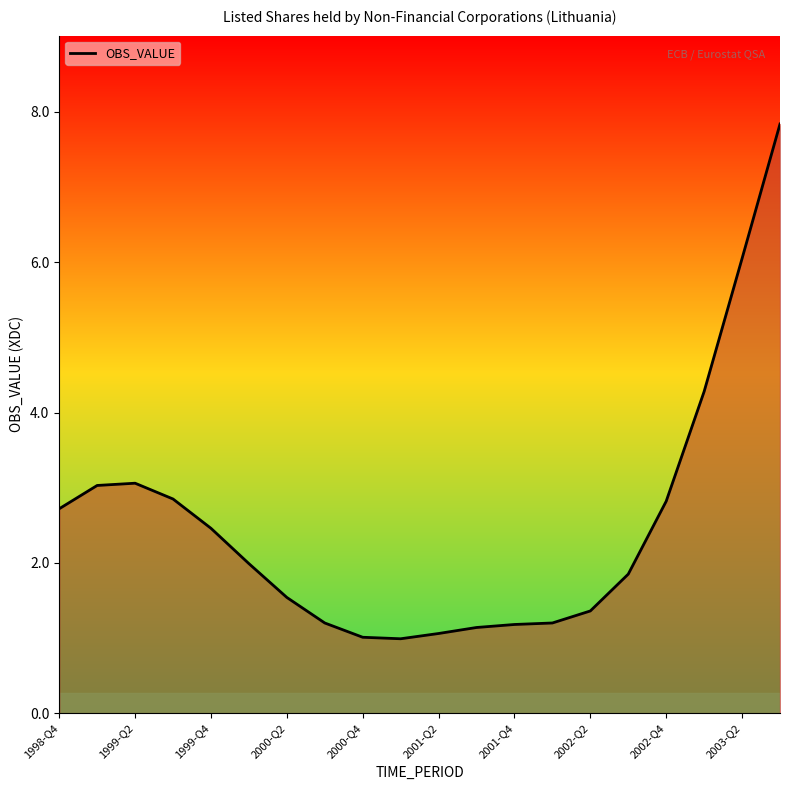

What is the smallest value displayed?

1.0